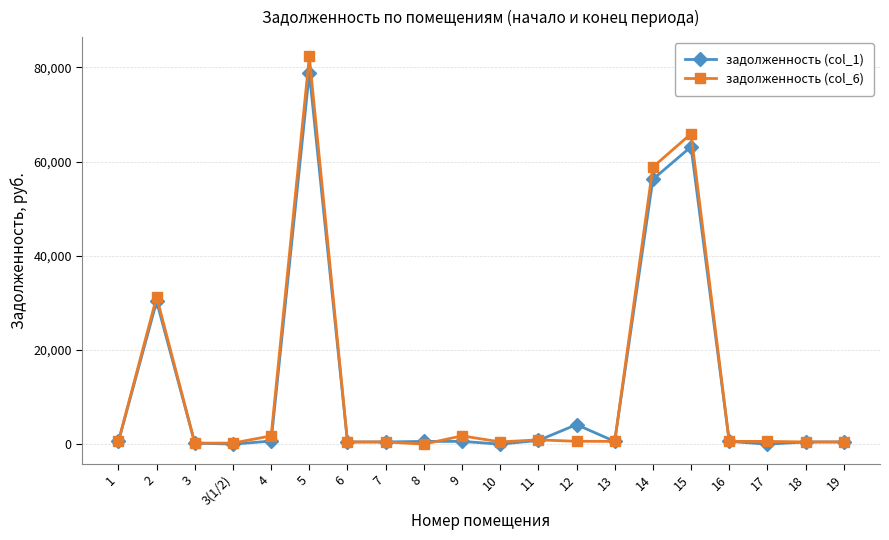

True or false: задолженность (col_6) has more than 2 points higher than both neighbors.

True